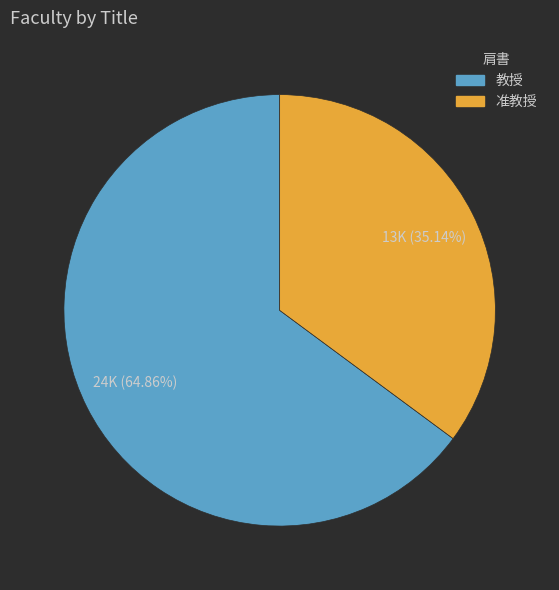

Approximately how many times larger is the value at 准教授 compared to 教授?

0.5